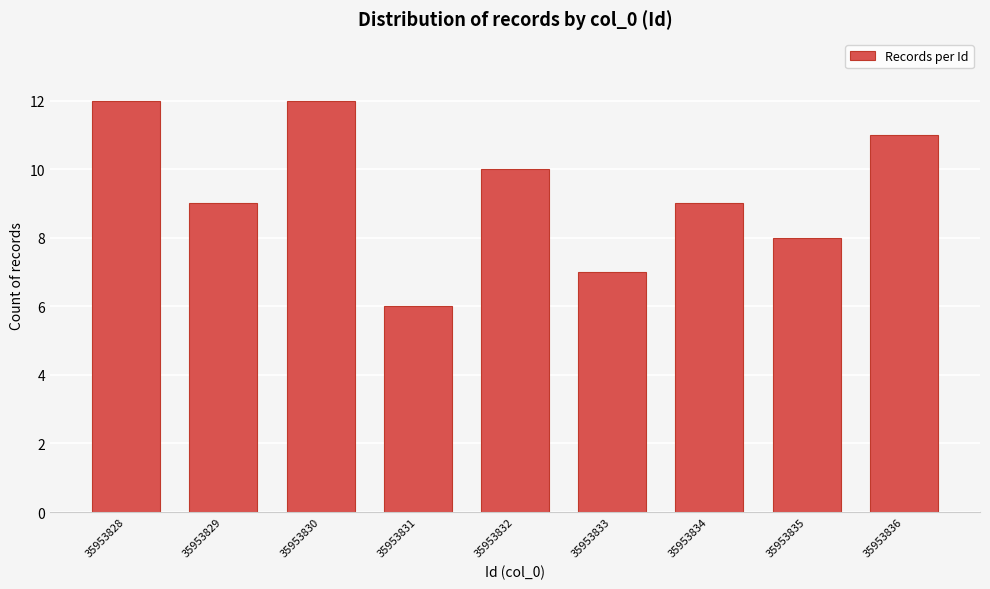

Reading right to left, list all the values displayed in this chart.

35953836=11	35953835=8	35953834=9	35953833=7	35953832=10	35953831=6	35953830=12	35953829=9	35953828=12